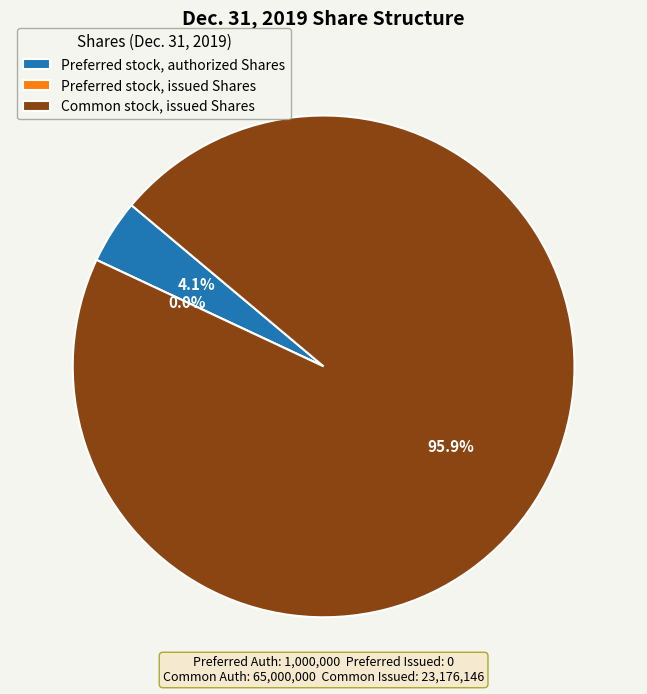

How many segments does this pie chart have?

3